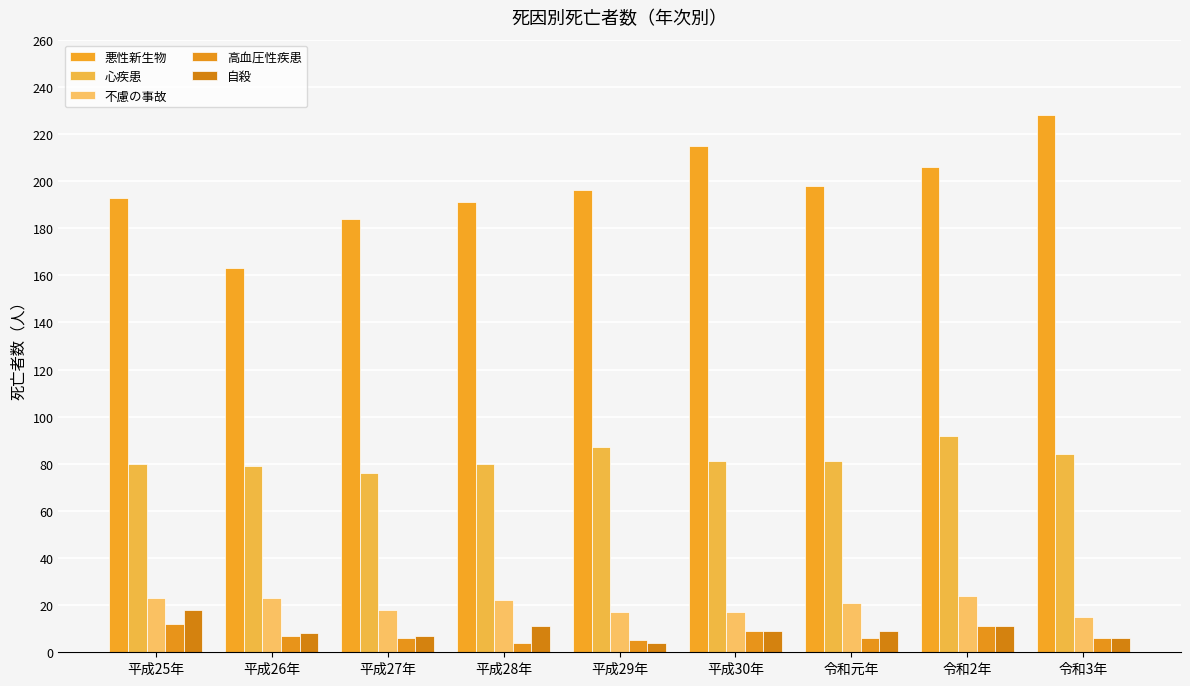

Count the number of data series in this chart.

5